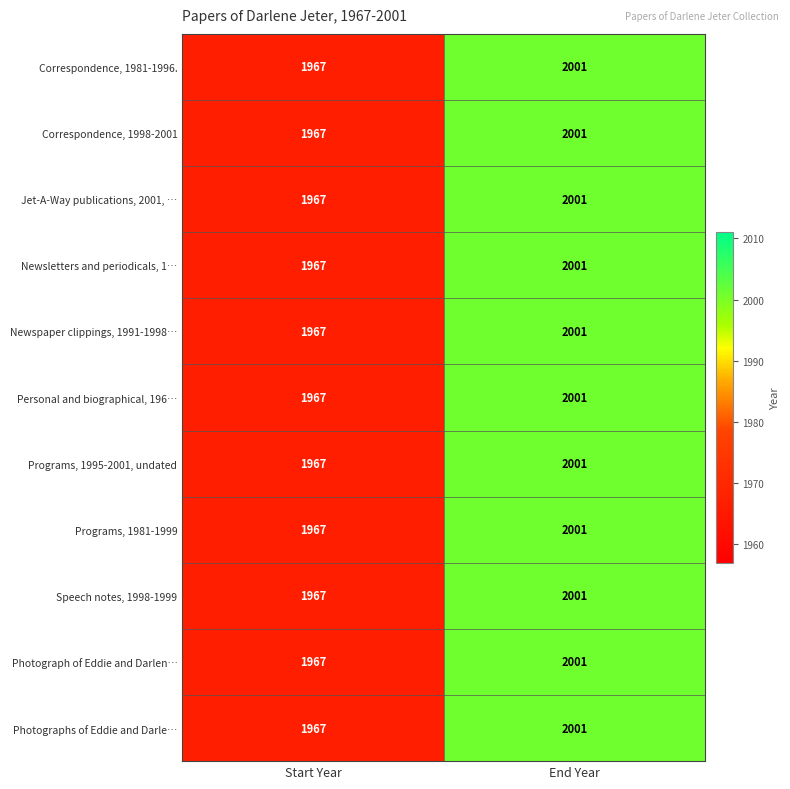

Count the number of categories in the chart.

2